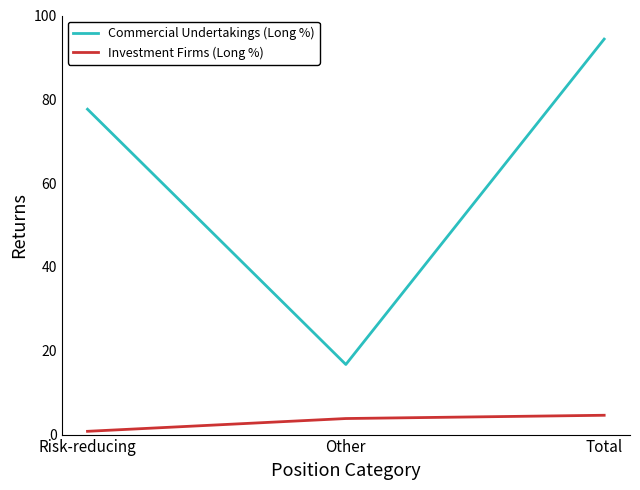

How many values in the Commercial Undertakings (Long %) series are below 77?

1